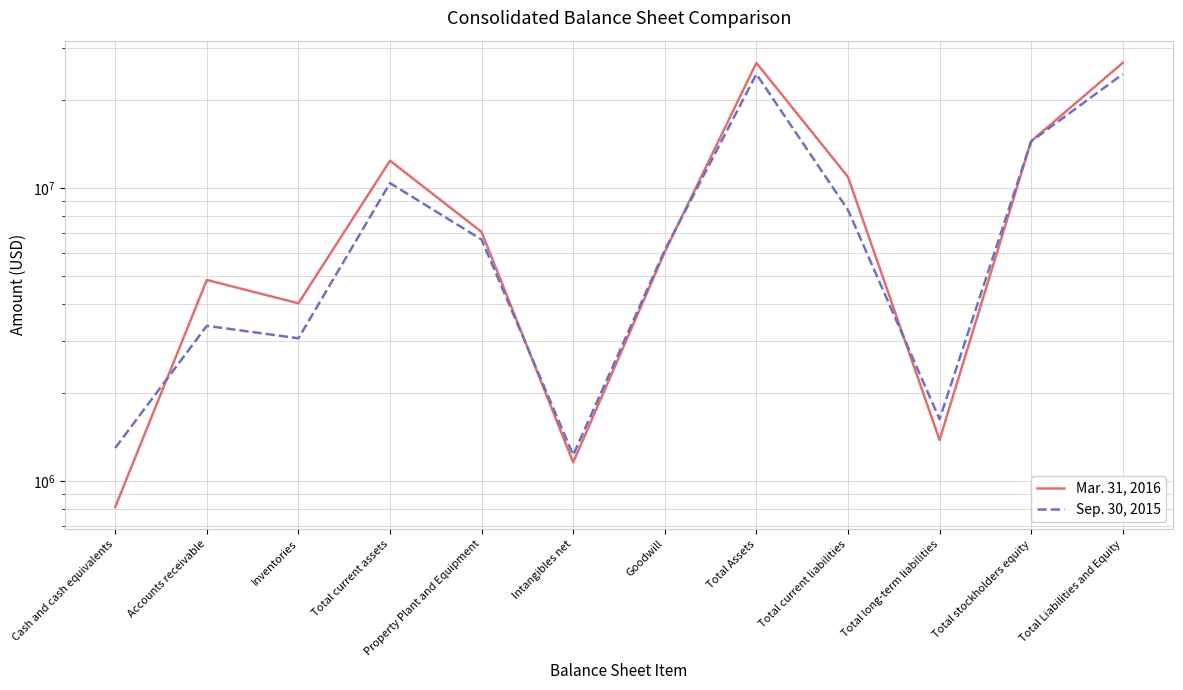

True or false: Sep. 30, 2015 and Mar. 31, 2016 cross at least once.

True